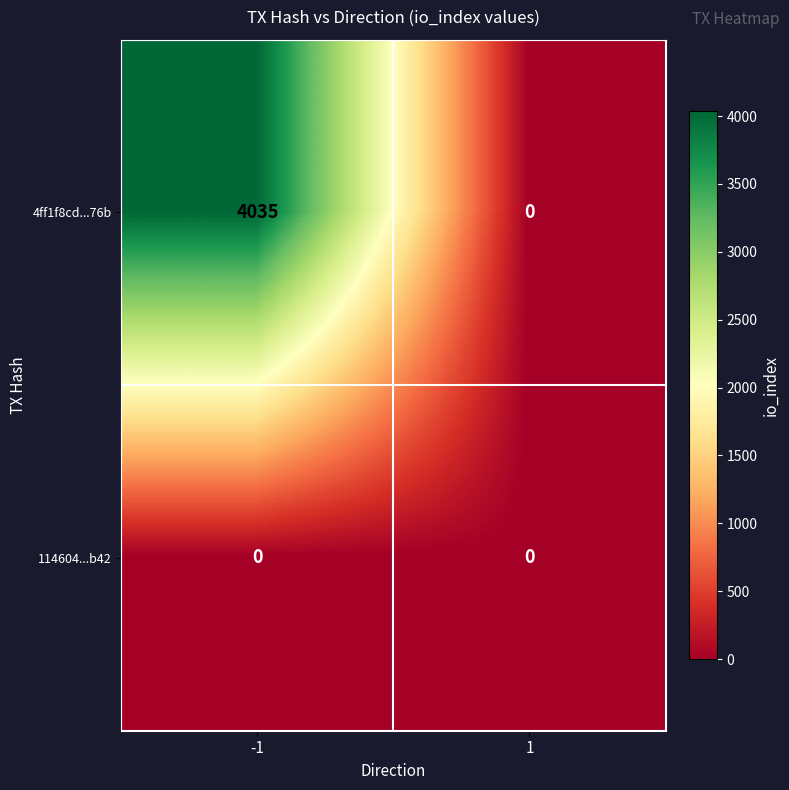

Between -1 and 1, which series saw the biggest shift?

4ff1f8cd...76b